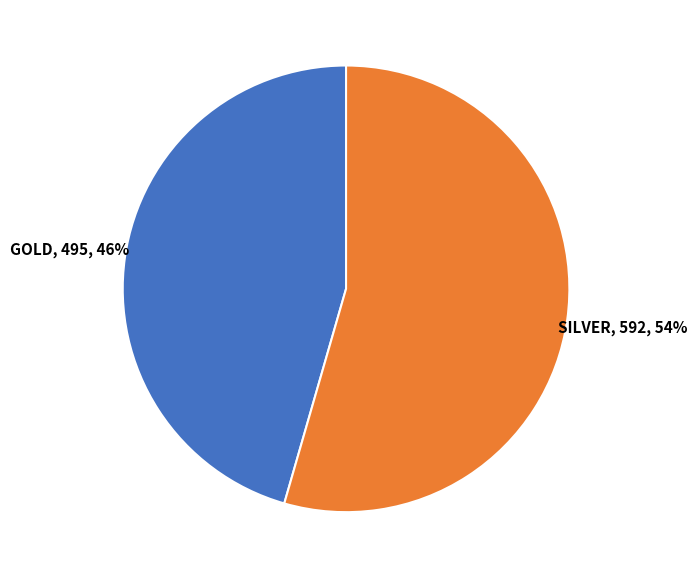

Is there any slice that represents more than half of the pie?

Yes